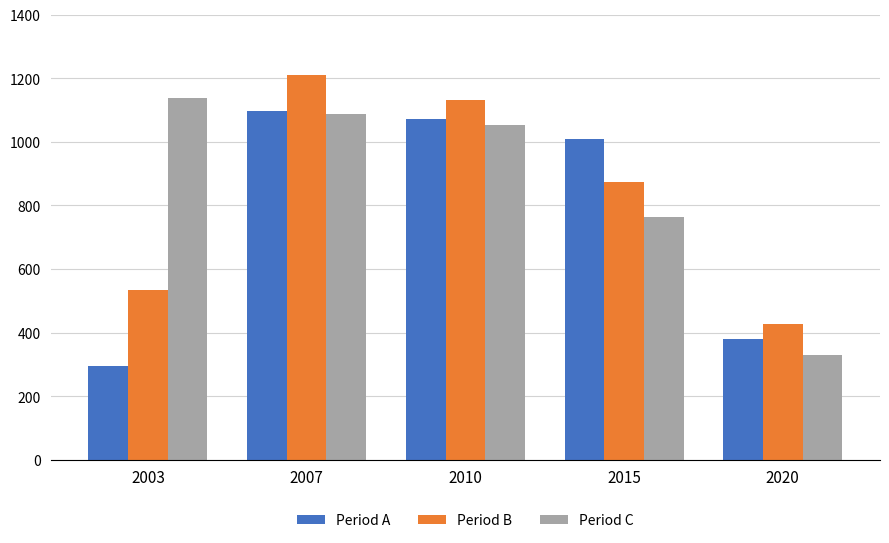

Is it true that Period C equals 1138 at 2003?

True